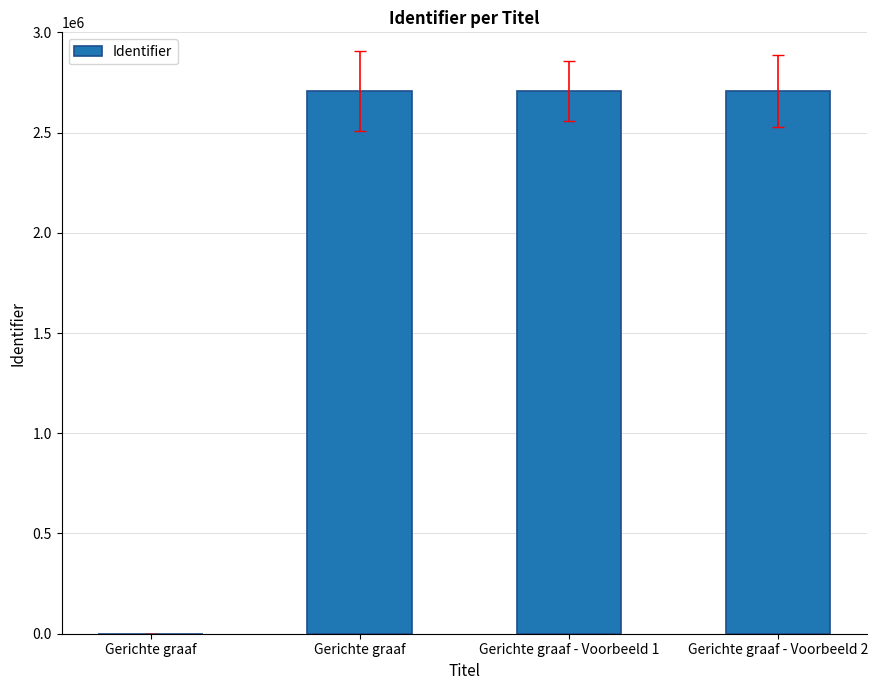

Are the bars grouped side by side (vs. stacked)?

No